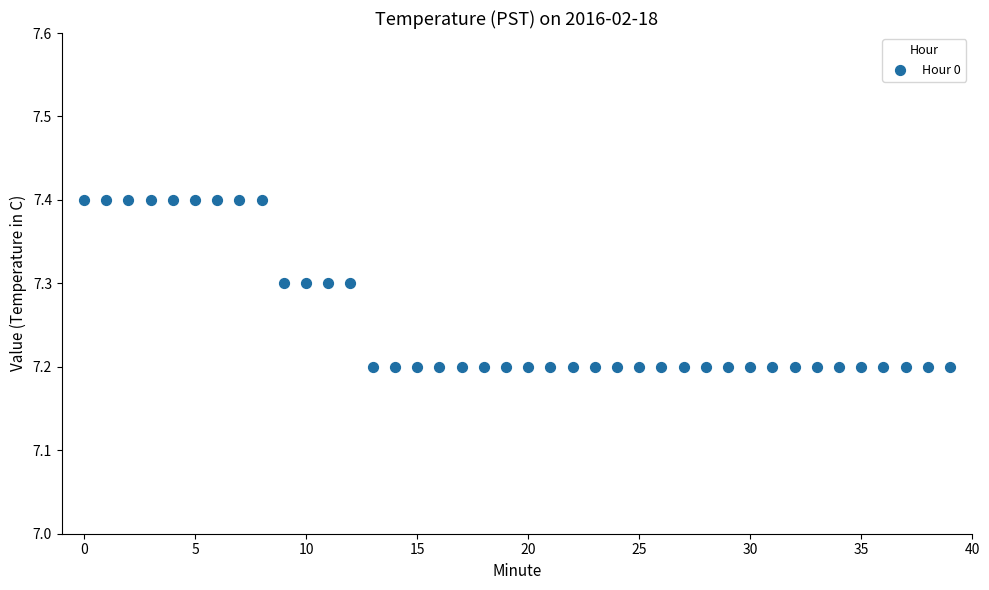

Count the number of points in this scatter plot.

40